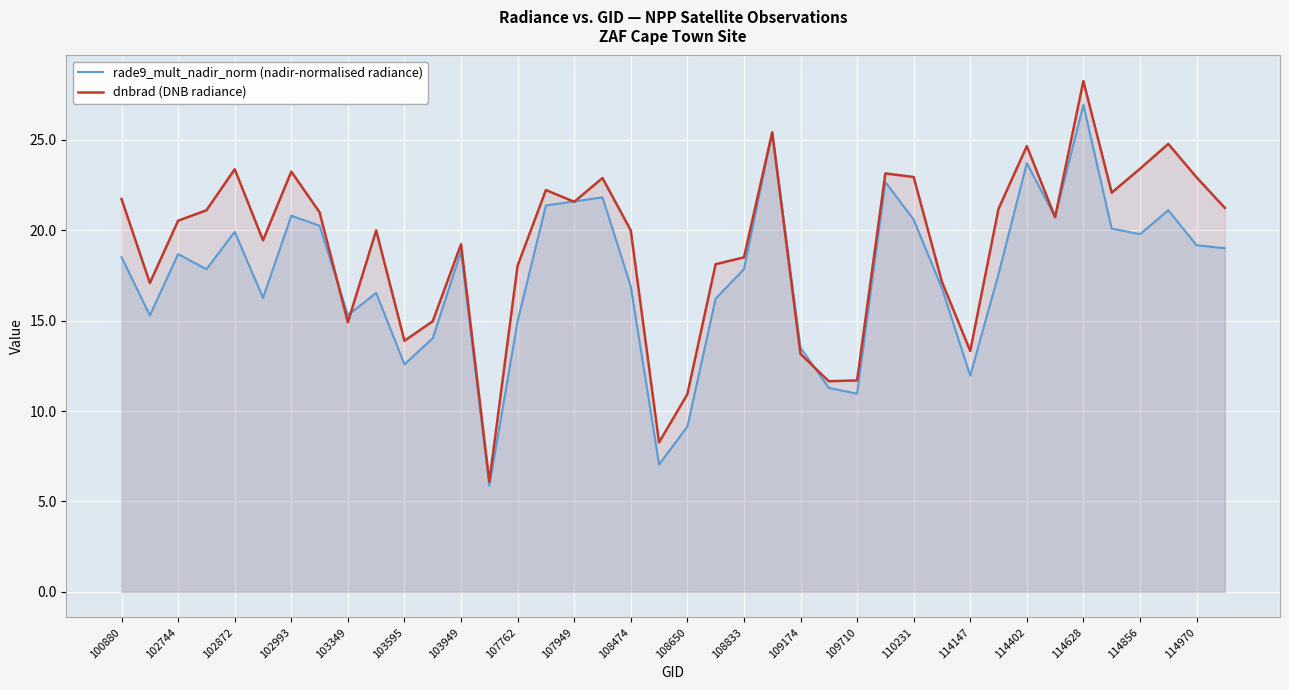

Is it true that dnbrad (DNB radiance) equals 21.6 at 107949?

True